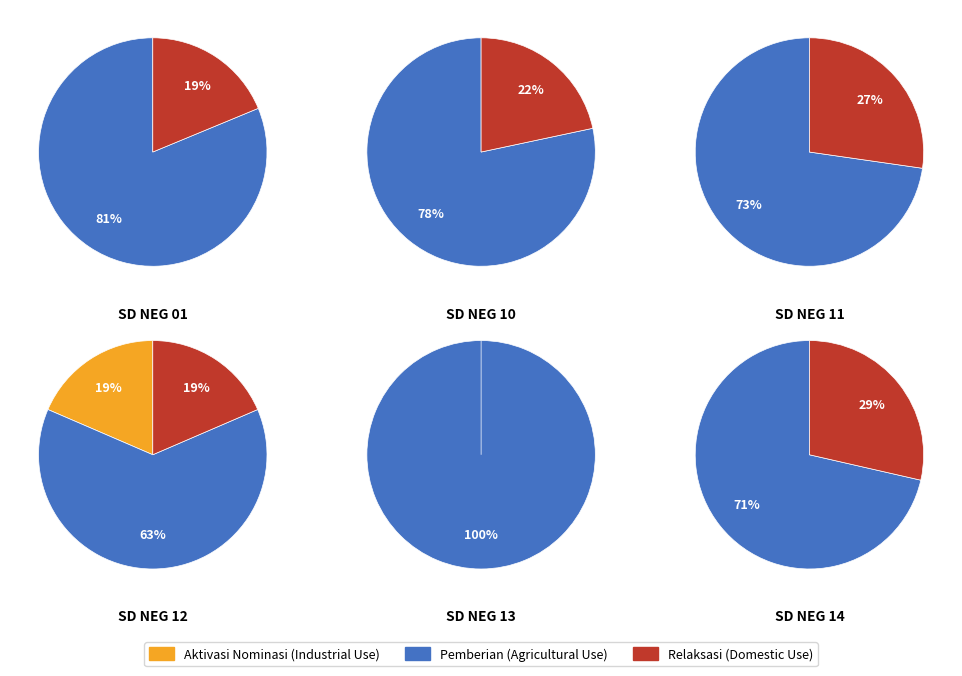

Which series has the largest range (max minus min)?

Pemberian